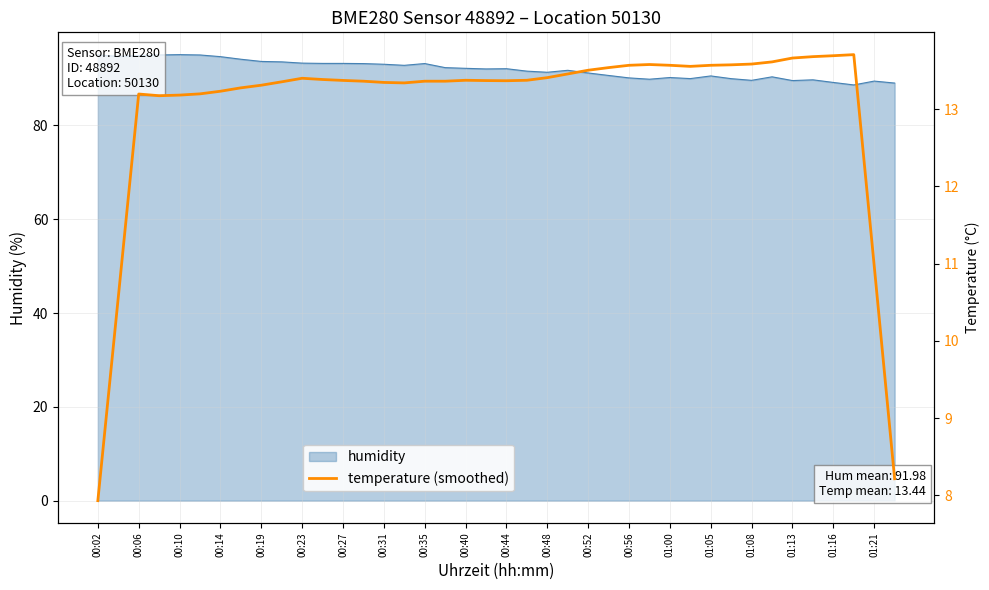

The value of humidity at 01:05 is 90.6. True or false?

True